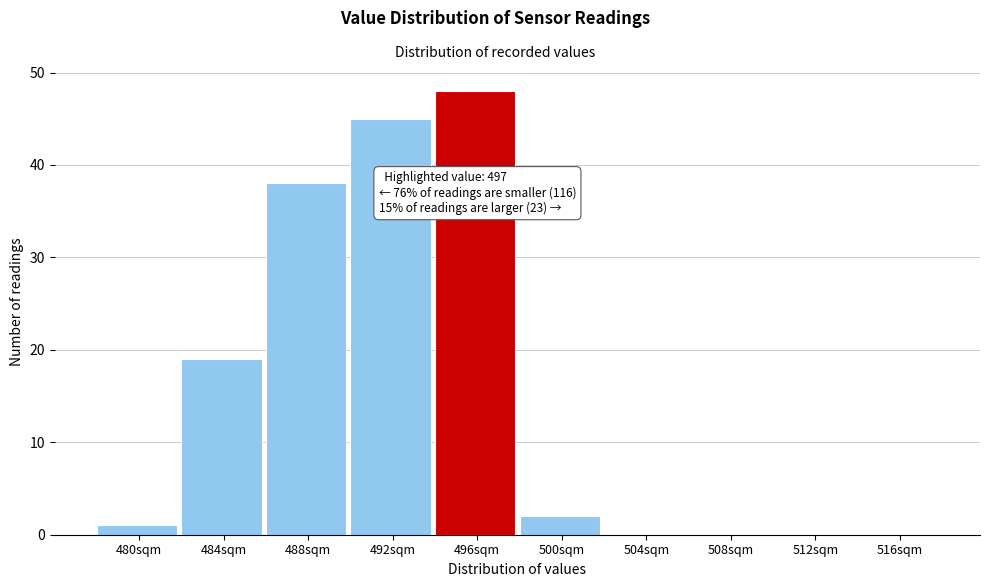

Reading left to right, transcribe all the data shown in this chart.

480sqm=1	484sqm=19	488sqm=38	492sqm=45	496sqm=48	500sqm=2	504sqm=0	508sqm=0	512sqm=0	516sqm=0